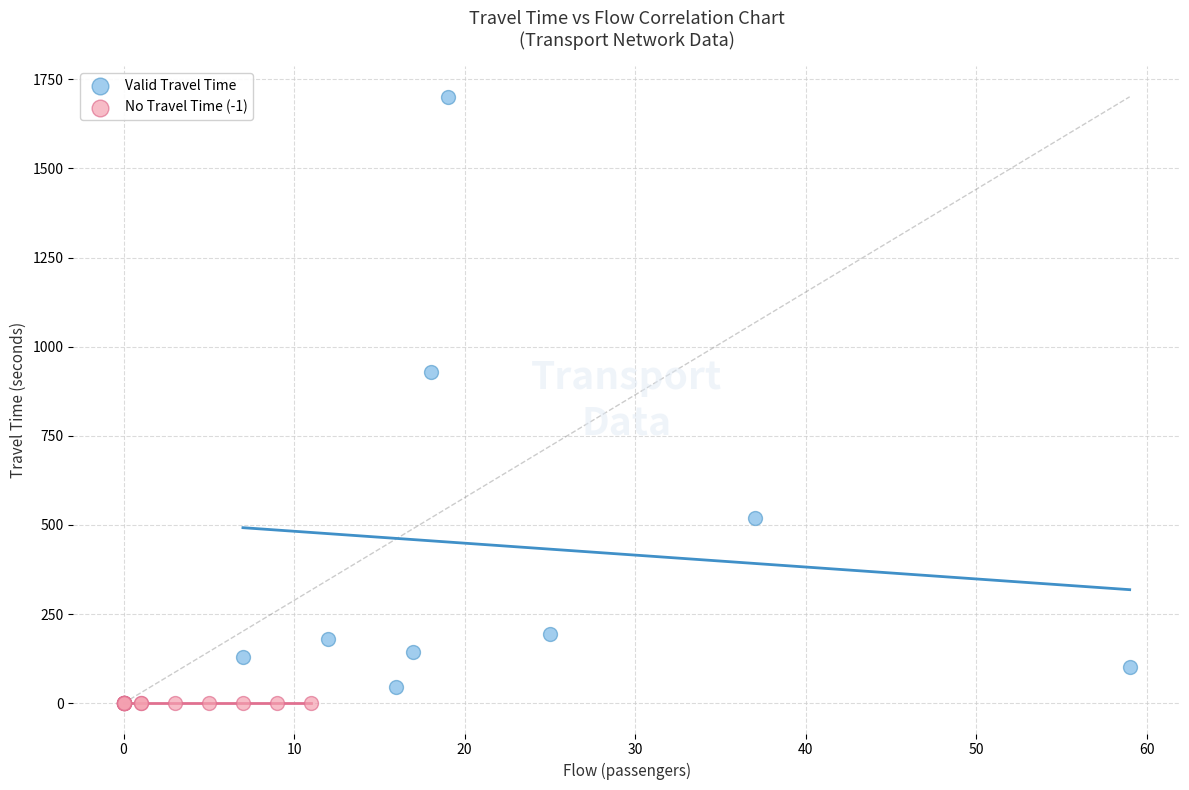

Which series reaches the maximum Y coordinate?

Valid Travel Time